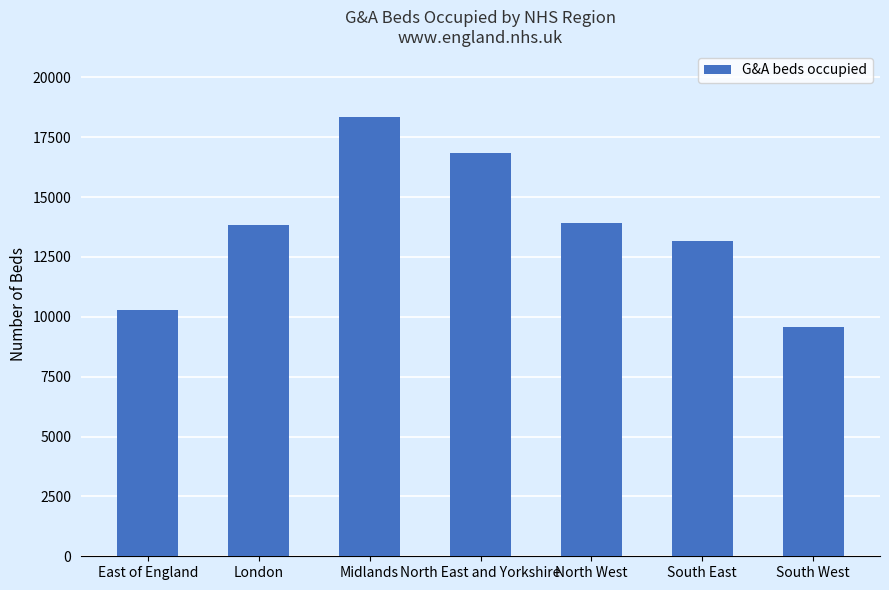

Read the value at North West, to the nearest 50.

13950